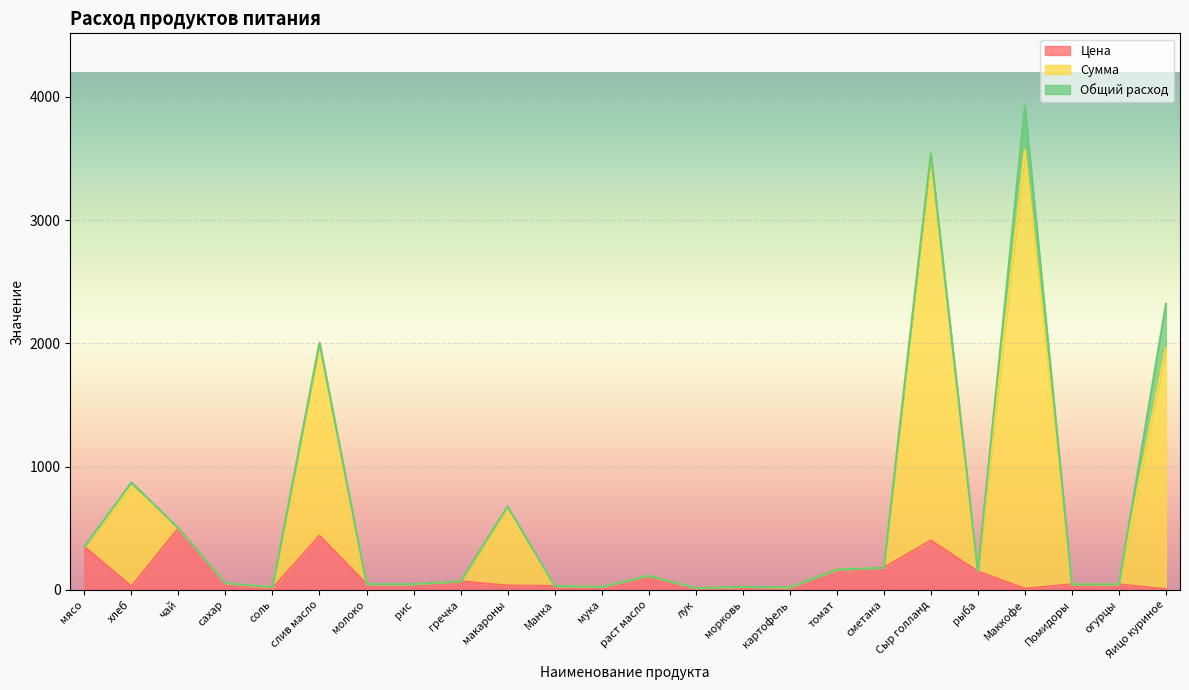

What is the highest value of the Цена series?

500.0